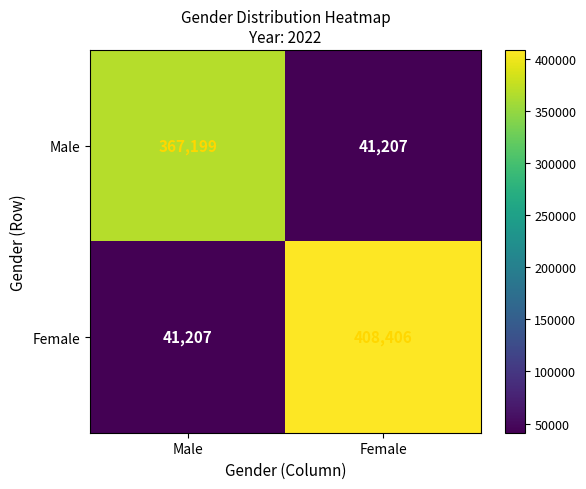

What is the total value across all series at Female?

449613